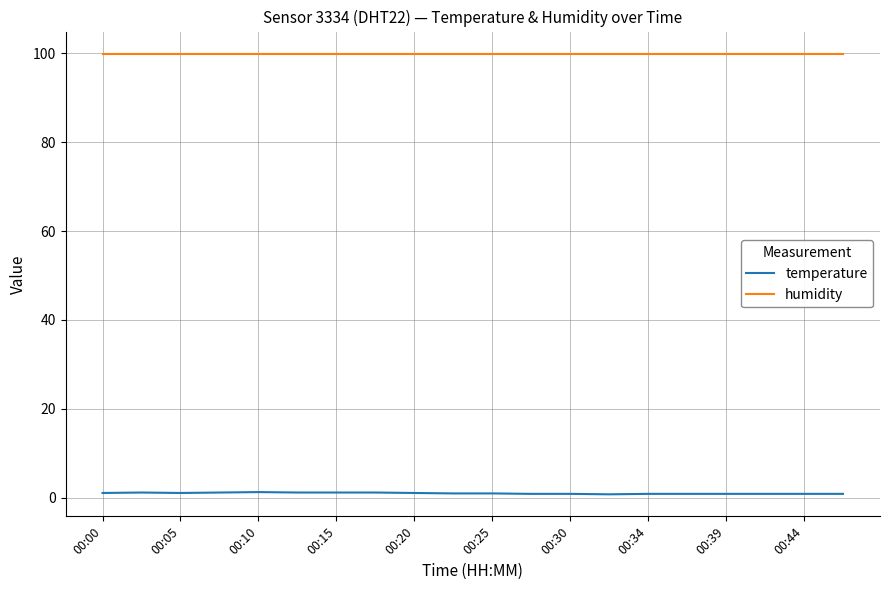

What is the difference between the maximum and minimum values in the temperature series?

0.5